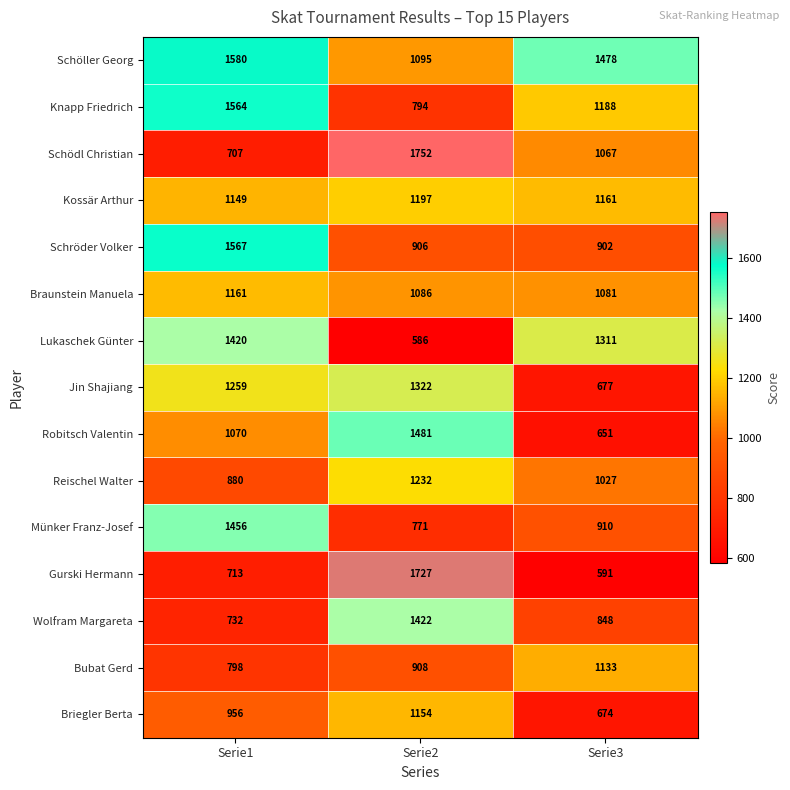

Is it true that Briegler Berta equals 206 at Serie1?

False